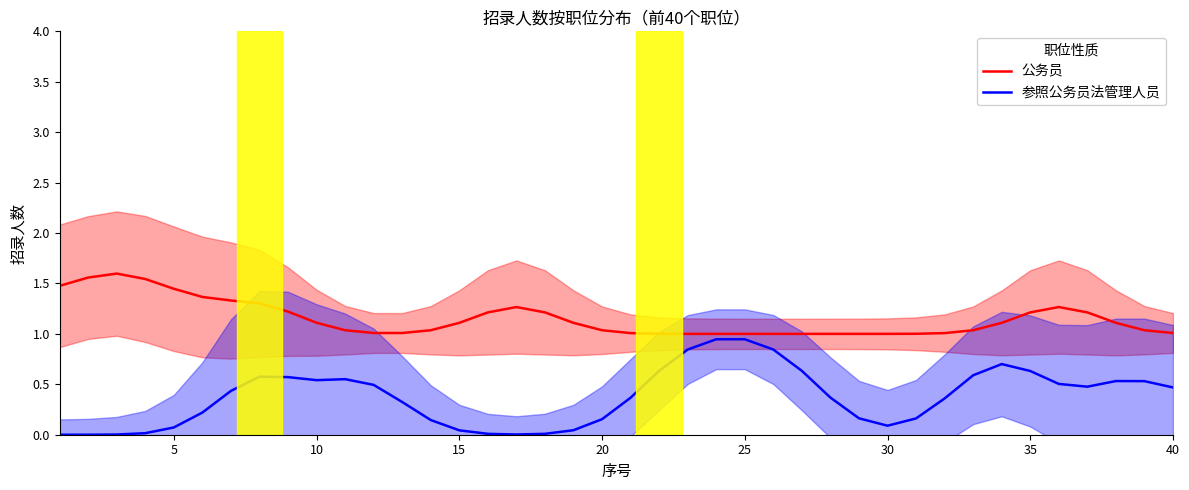

What are all the series names shown in the legend?

公务员, 参照公务员法管理人员